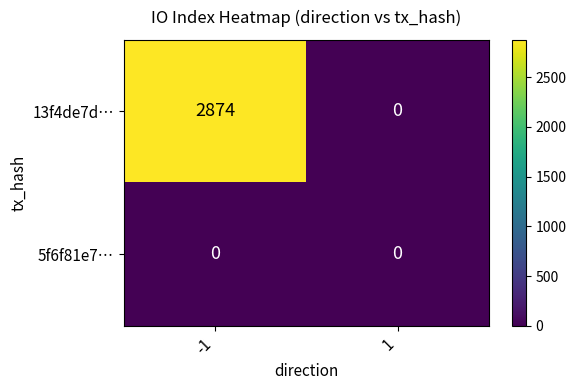

Count the number of categories in the chart.

2